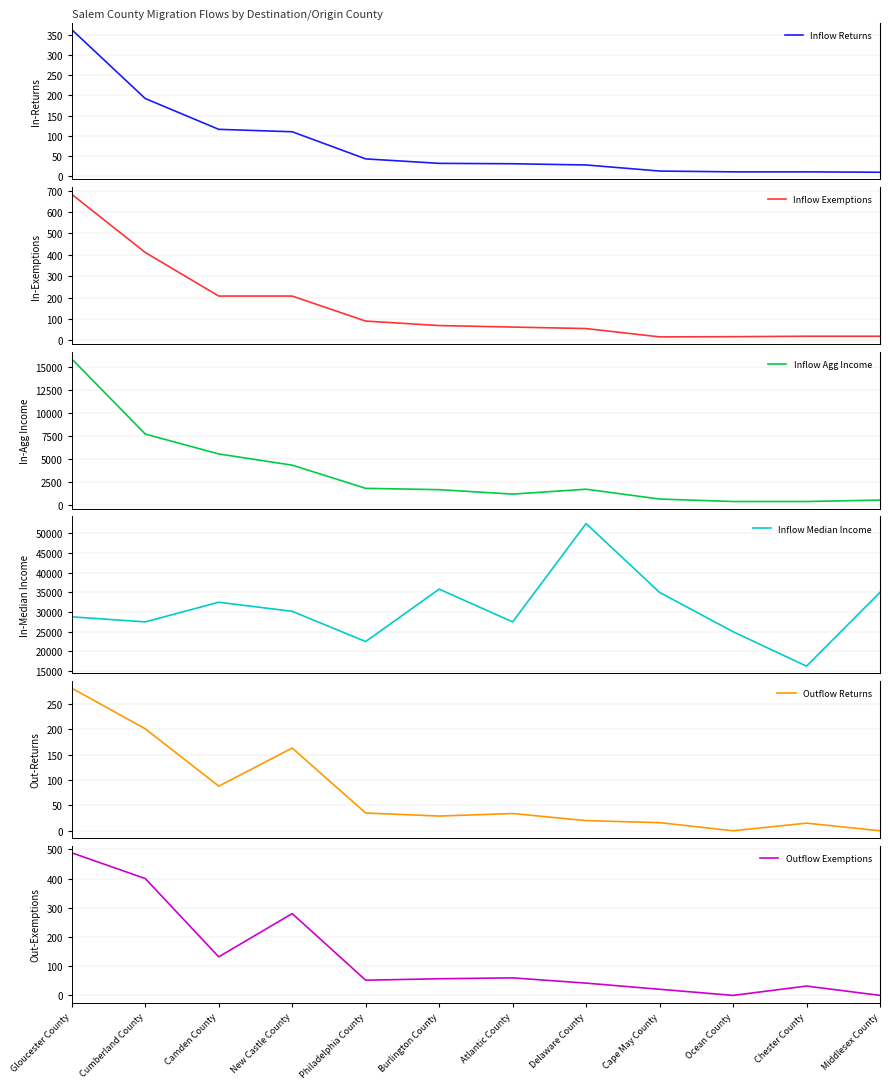

What is the label of the 11th point from the left?

Chester County